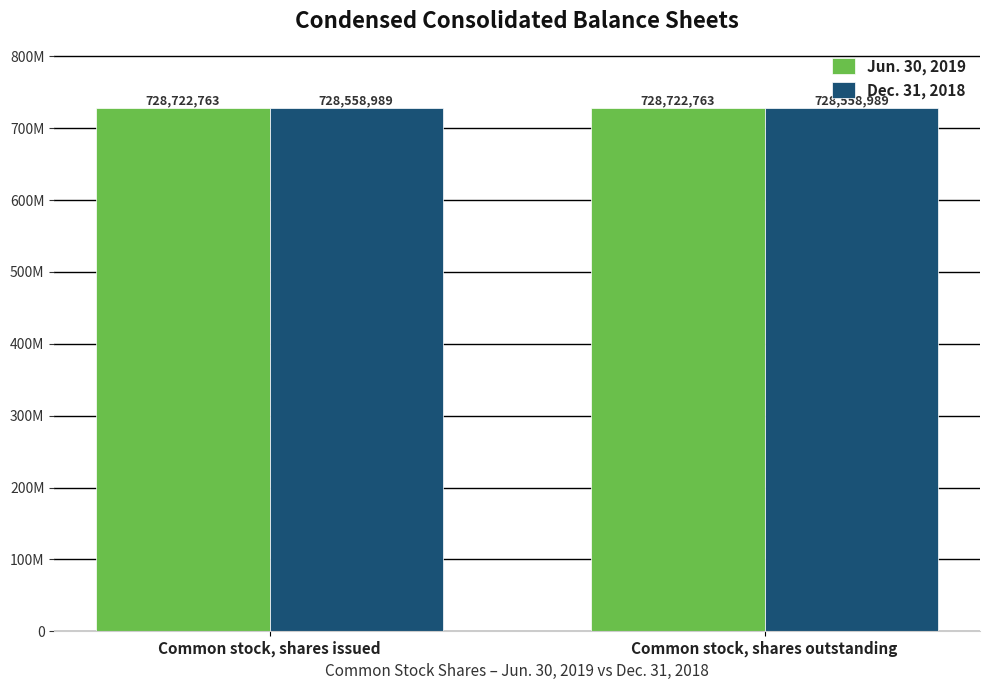

Is the value of Jun. 30, 2019 at Common stock, shares issued greater than the value of Dec. 31, 2018 at Common stock, shares outstanding?

Yes